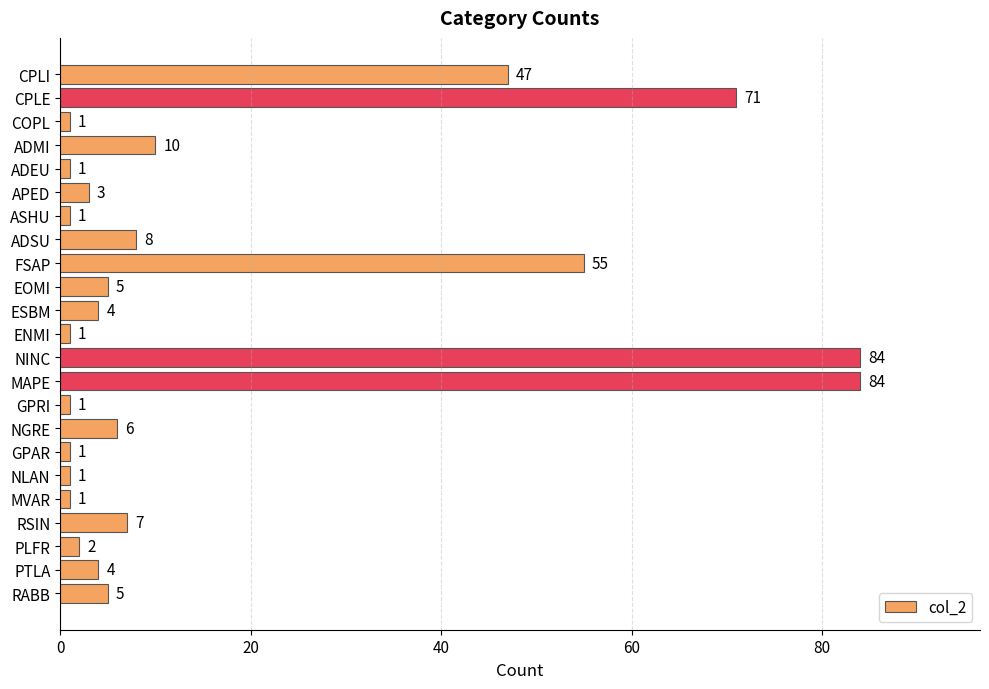

What is the change in value from NINC to MVAR?

-83